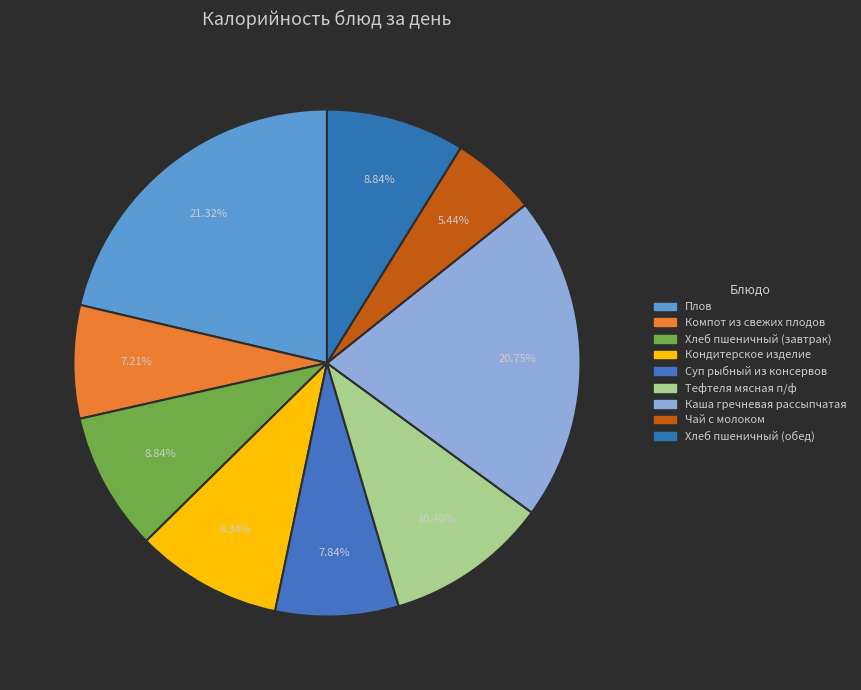

Which has a higher value, Чай с молоком or Кондитерское изделие?

Кондитерское изделие